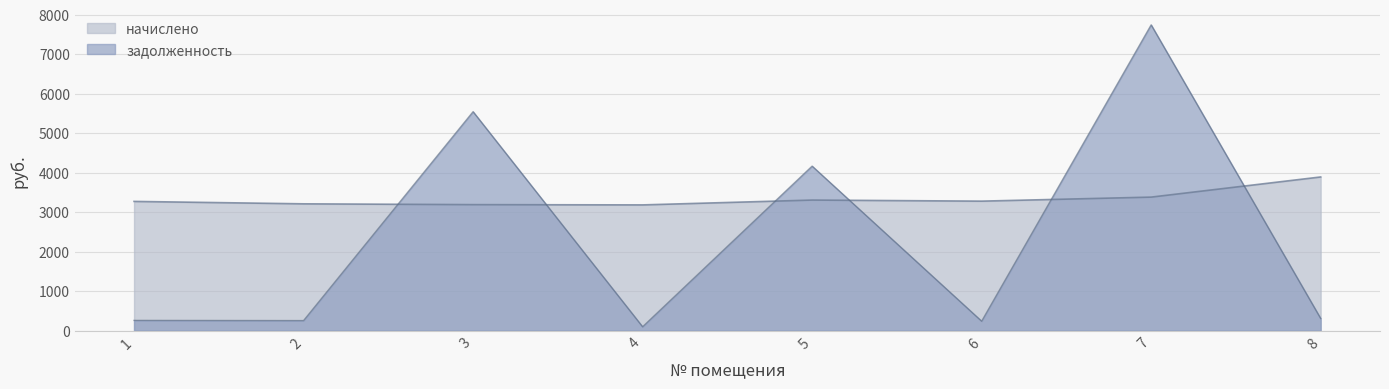

Which series changed the most between 2 and 3?

задолженность